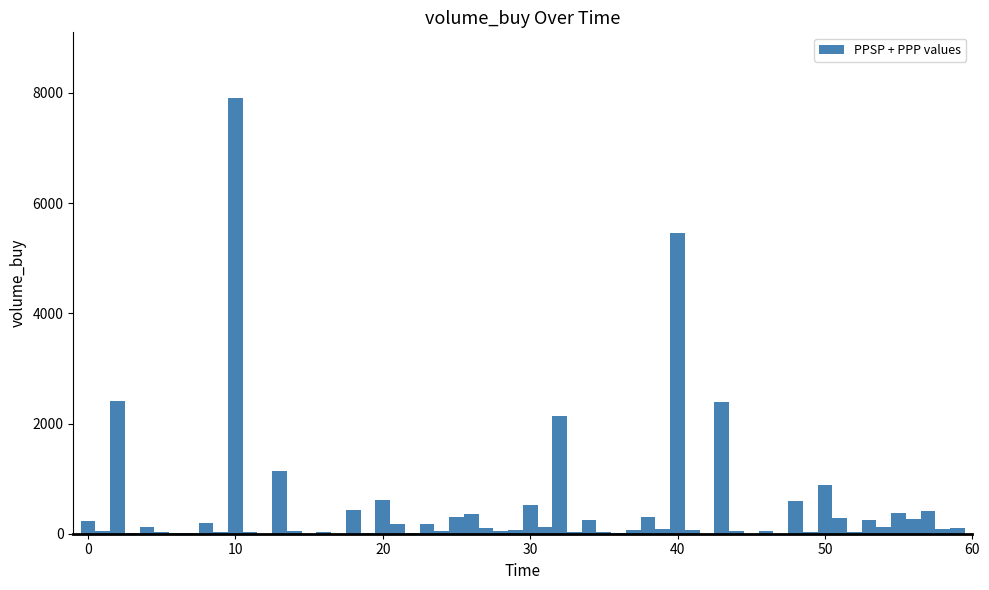

Read against the x-axis, roughly where is the centre of the tallest bar?

10